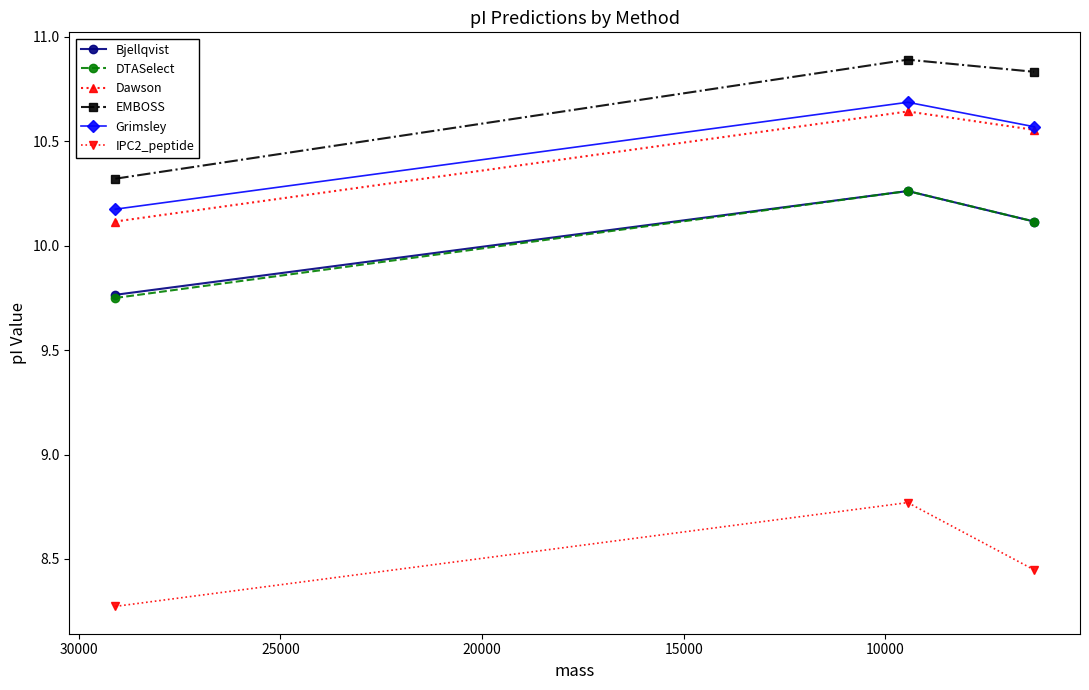

What is the average value of the Bjellqvist series?

10.0